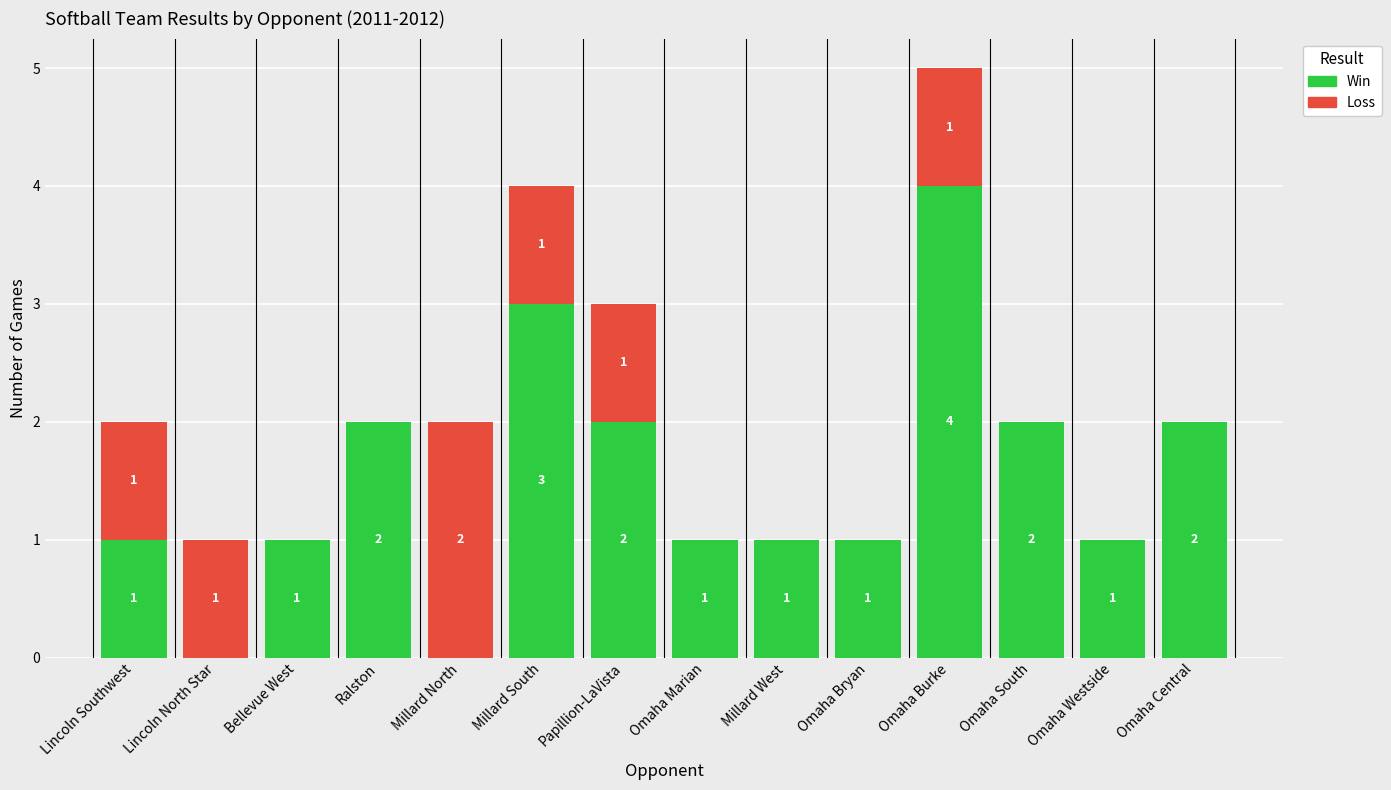

How many Win values are between 1 and 2?

10